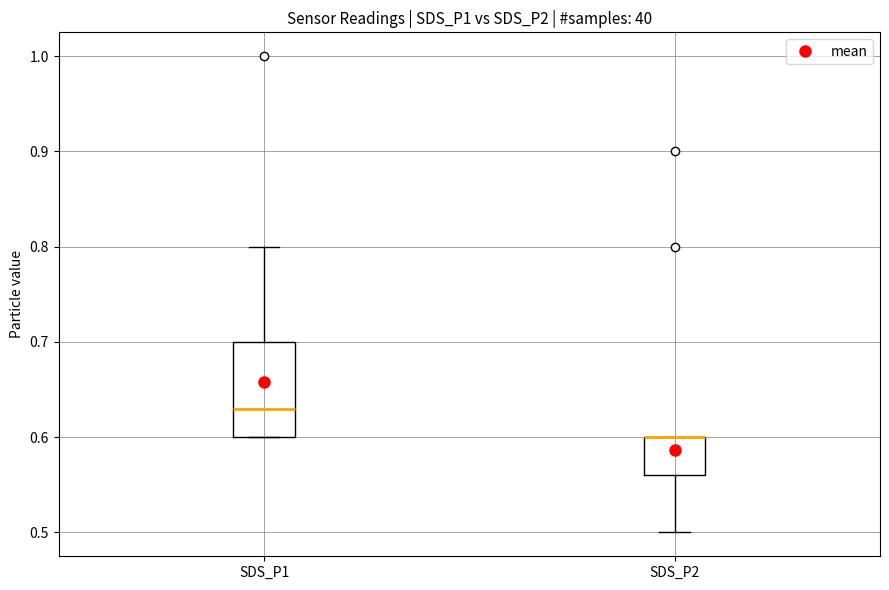

Reading left to right, transcribe this box plot: for each box, give where its median line is, the range the box spans, and where its two whiskers end, as read against the y-axis. The values are not printed on the chart, so give them approximately, as read against the axis.

SDS_P1: median 0.63, box 0.60 to 0.70, whiskers 0.60 to 0.80
SDS_P2: median 0.60 (drawn on the box's upper edge), box 0.56 to 0.60, whiskers 0.50 to 0.60